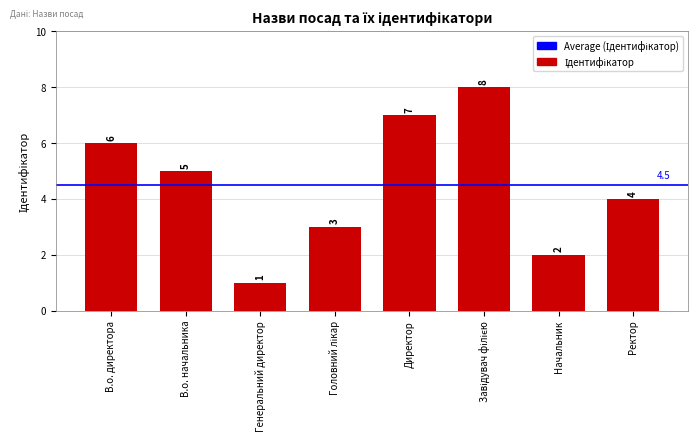

What is the change in value from В.о. начальника to Ректор?

-1